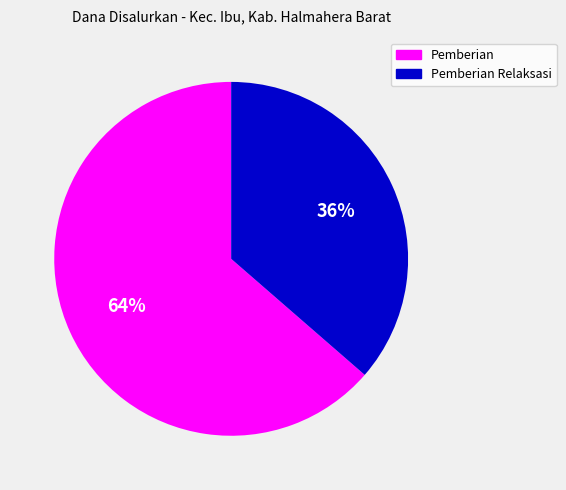

Does any single category account for the majority?

Yes